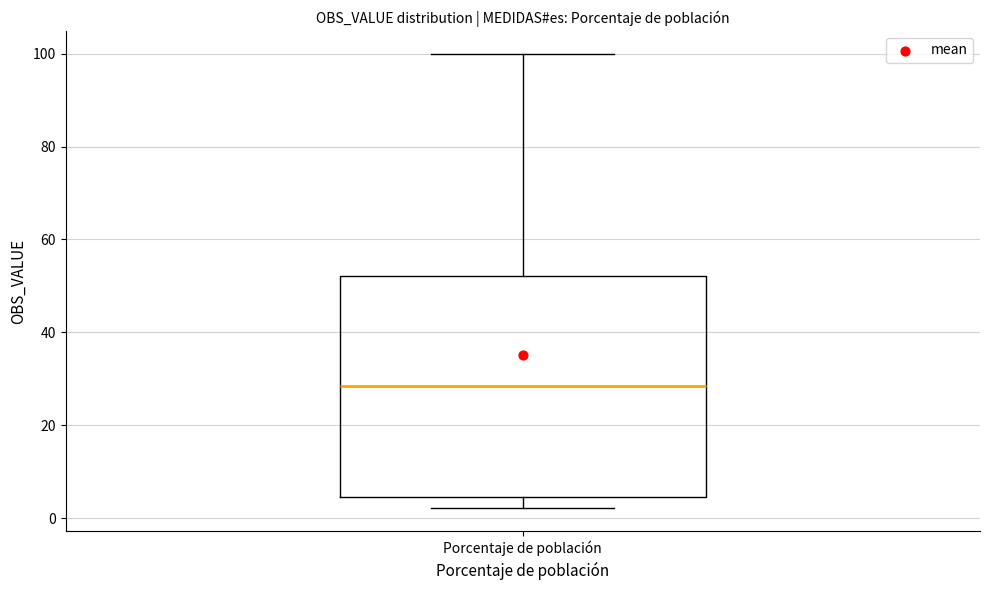

Transcribe this box plot: give where the median line is, the range the box spans, and where the two whiskers end, as read against the y-axis. The values are not printed on the chart, so give them approximately, as read against the axis.

median 28, box 4 to 52, whiskers 2 to 100